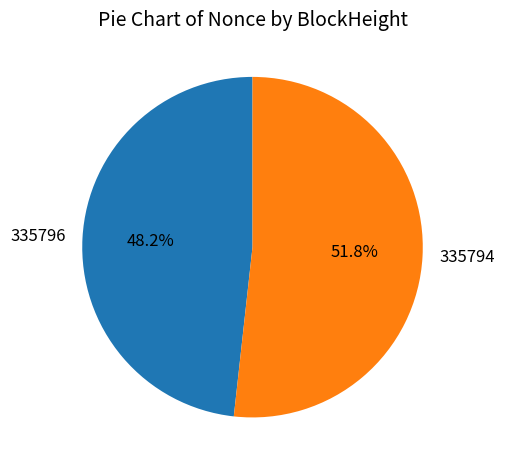

Count the number of slices in the pie.

2